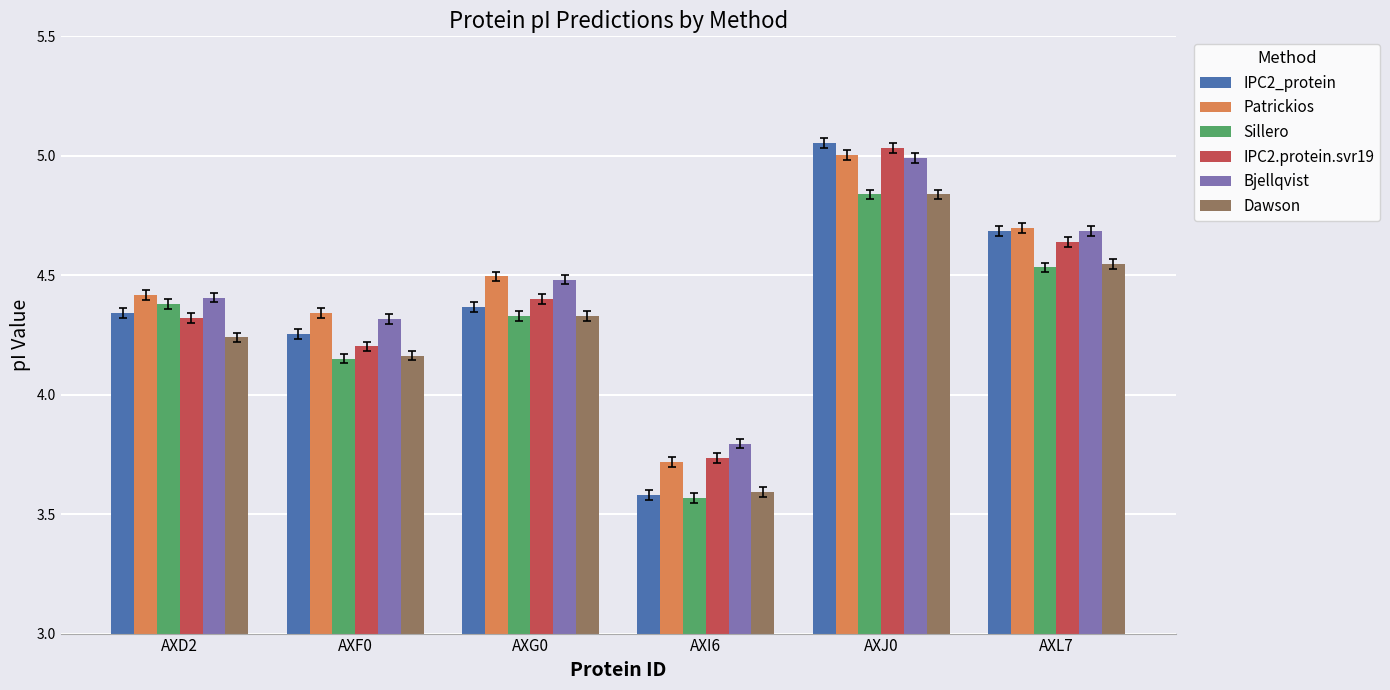

Count the number of categories in the chart.

6